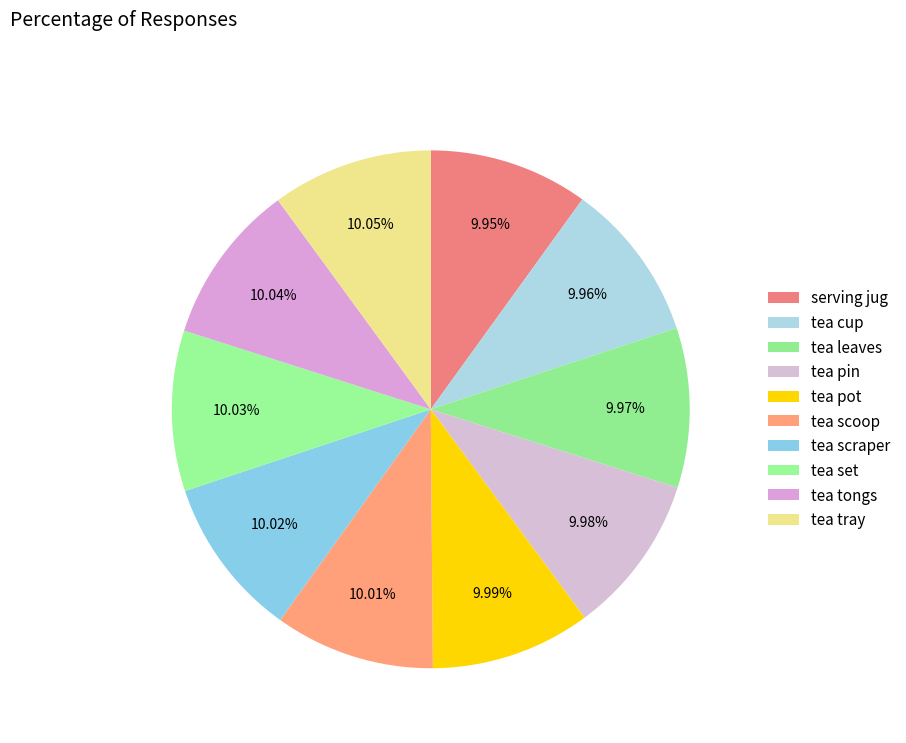

The tea tongs slice represents 1% of the pie. True or false?

False